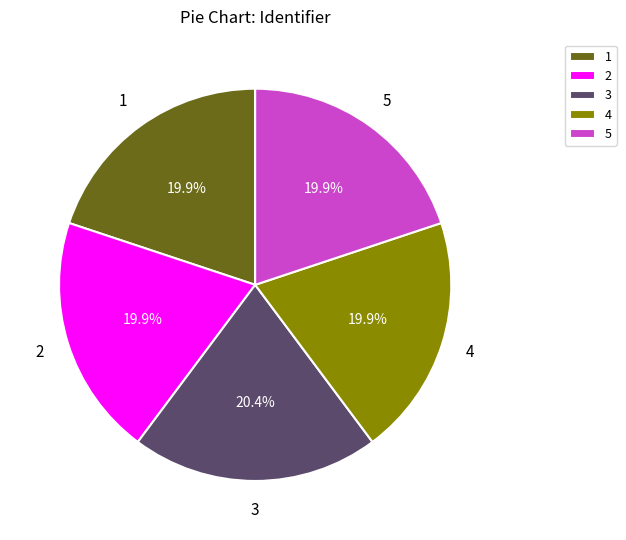

What is the ratio of the value at 2 to the value at 3?

1.0